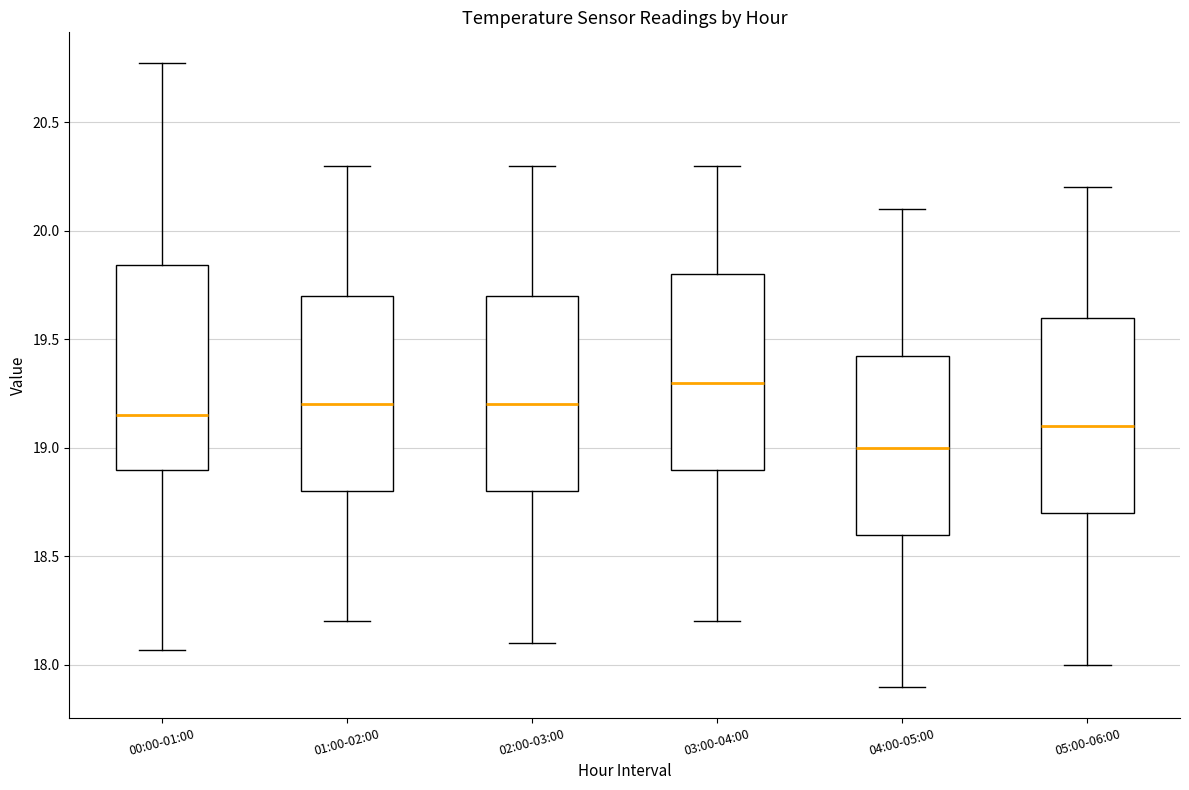

Reading left to right, transcribe this box plot: for each box, give where its median line is, the range the box spans, and where its two whiskers end, as read against the y-axis. The values are not printed on the chart, so give them approximately, as read against the axis.

00:00-01:00: median 19.15, box 18.90 to 19.85, whiskers 18.05 to 20.75
01:00-02:00: median 19.20, box 18.80 to 19.70, whiskers 18.20 to 20.30
02:00-03:00: median 19.20, box 18.80 to 19.70, whiskers 18.10 to 20.30
03:00-04:00: median 19.30, box 18.90 to 19.80, whiskers 18.20 to 20.30
04:00-05:00: median 19.00, box 18.60 to 19.45, whiskers 17.90 to 20.10
05:00-06:00: median 19.10, box 18.70 to 19.60, whiskers 18.00 to 20.20